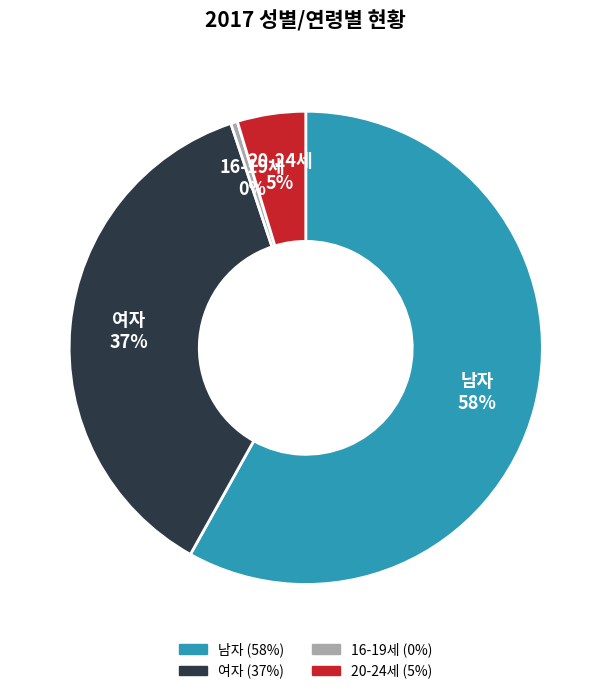

What percentage is the 여자 slice, to the nearest percent?

37%